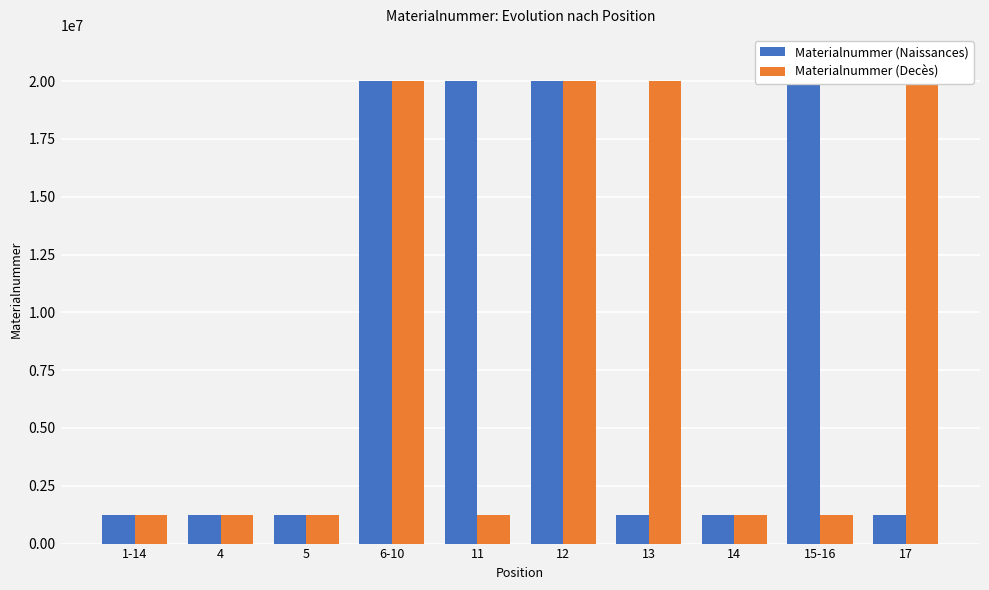

Reading right to left, what are all the values shown in this chart?

Materialnummer (Naissances): 1221245	20002387	1222492	1222604	20002354	20002353	20002386	1222473	1222472	1221244
Materialnummer (Decès): 20002360	1220451	1221148	20002359	20002358	1221246	20002356	1220046	1220048	1220047